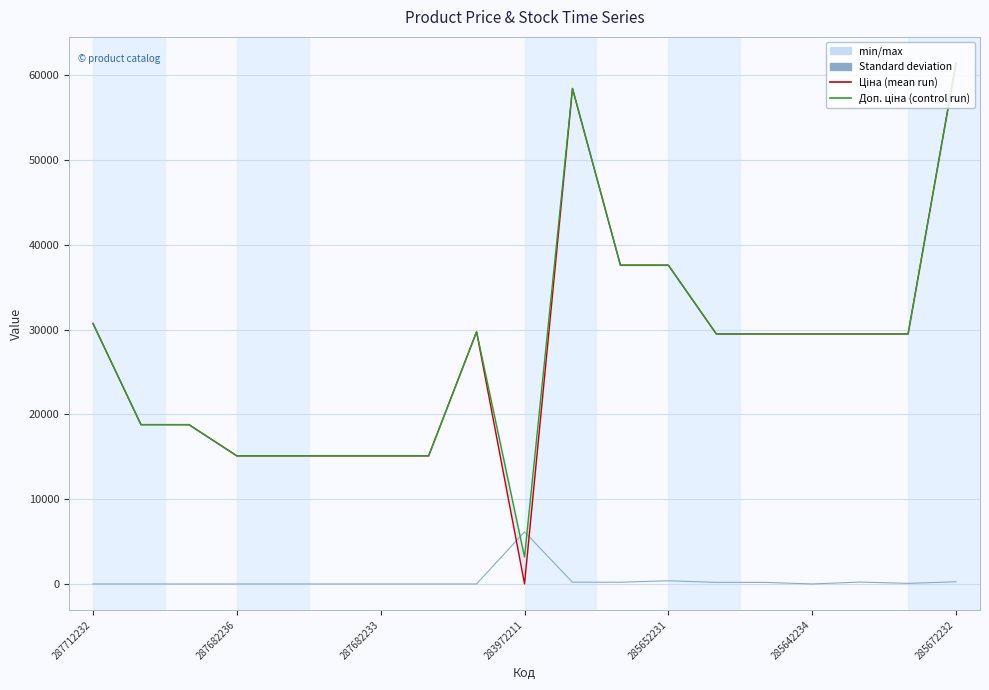

What is the difference between the highest and lowest values at 10?

58205.7